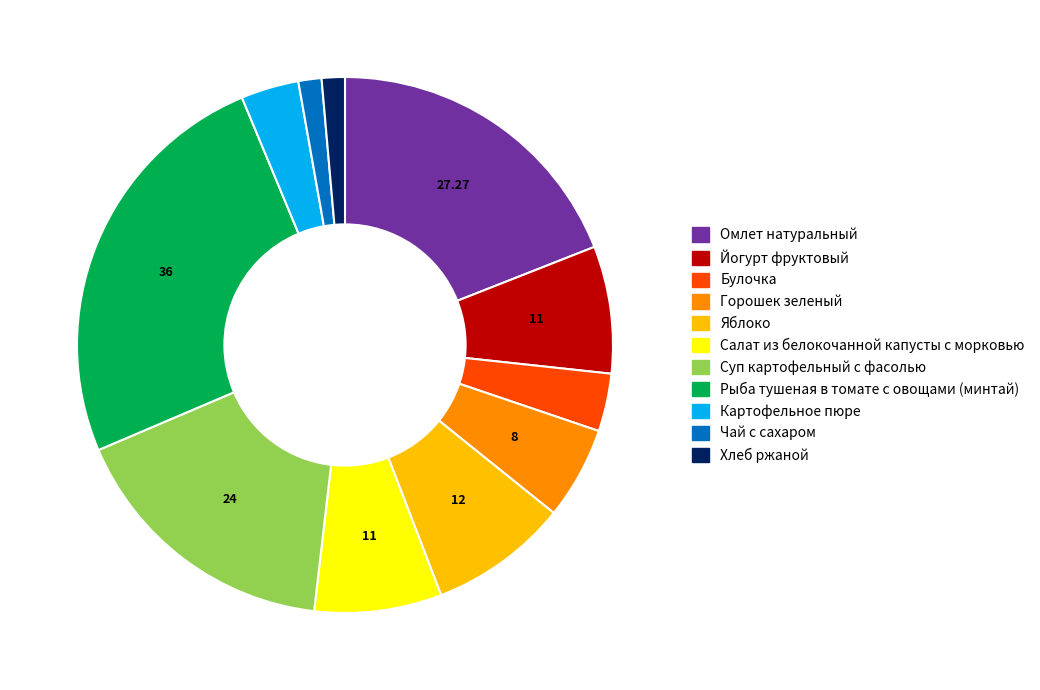

Approximately how many times larger is the value at Омлет натуральный compared to Булочка?

5.5